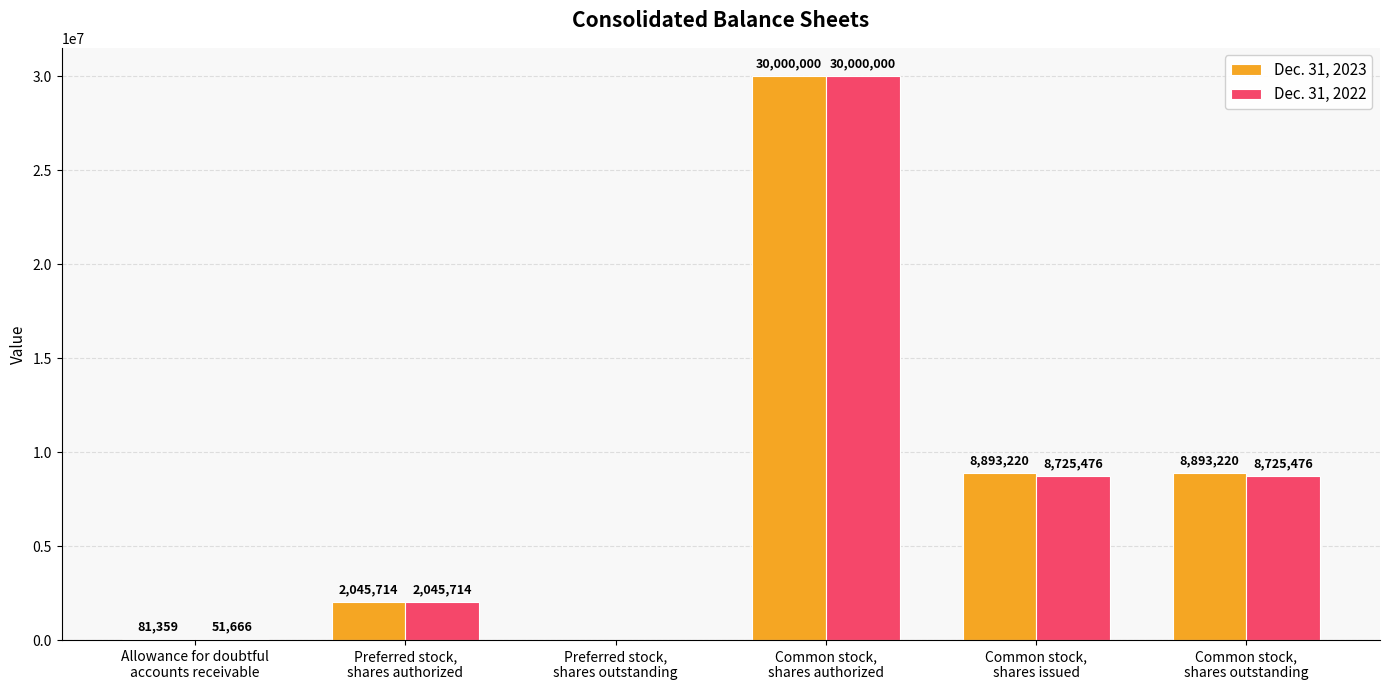

Which series has the largest total across all categories?

Dec. 31, 2023